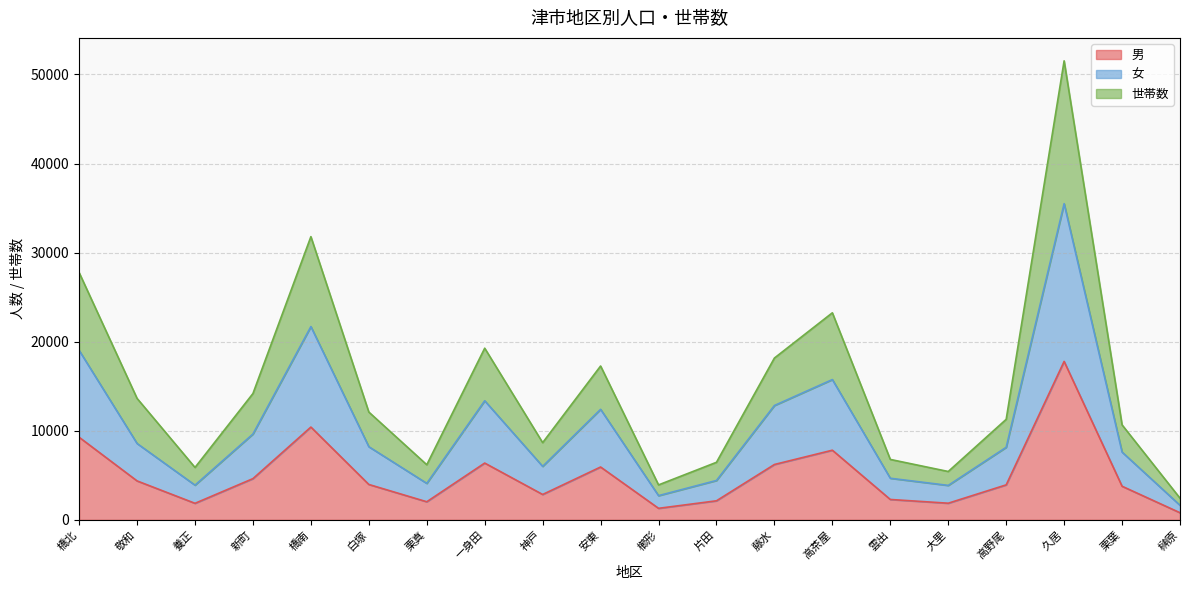

True or false: 世帯数 has a value of 71333 at 久居.

False